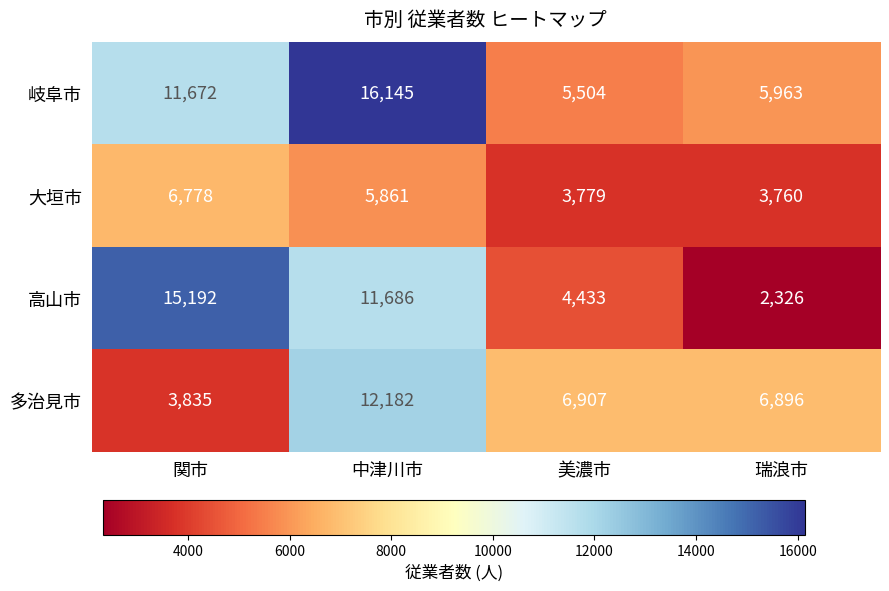

Where is 高山市 nearest to the value 8759?

中津川市